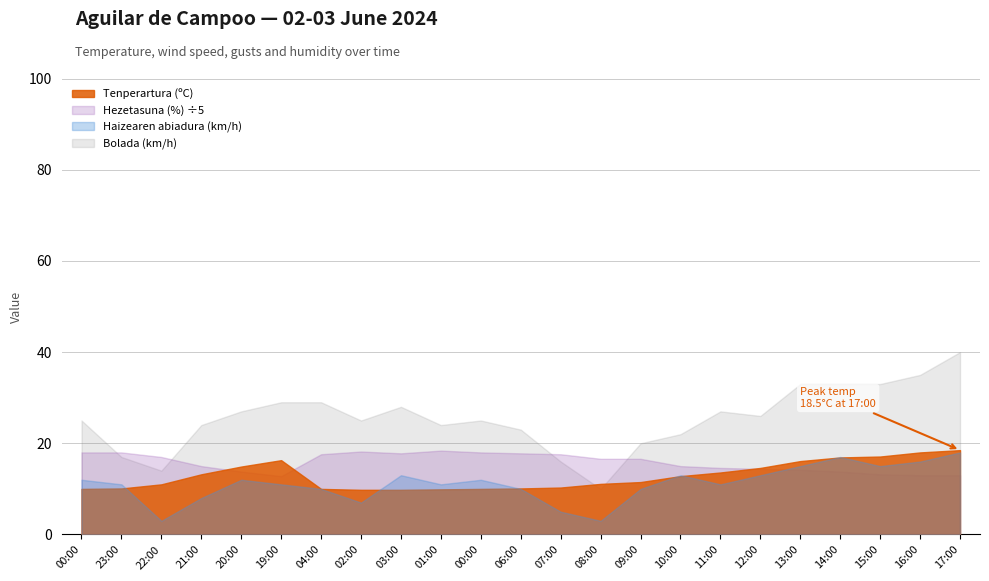

Where is the first local minimum for Bolada (km/h)?

22:00